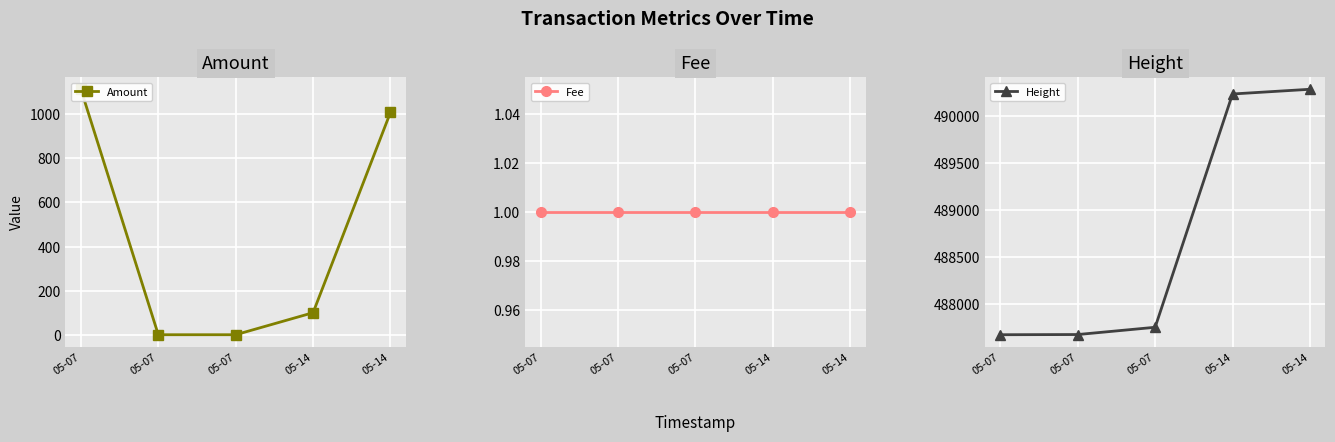

What is the spread (max minus min) of values at 05-07?

487678.0